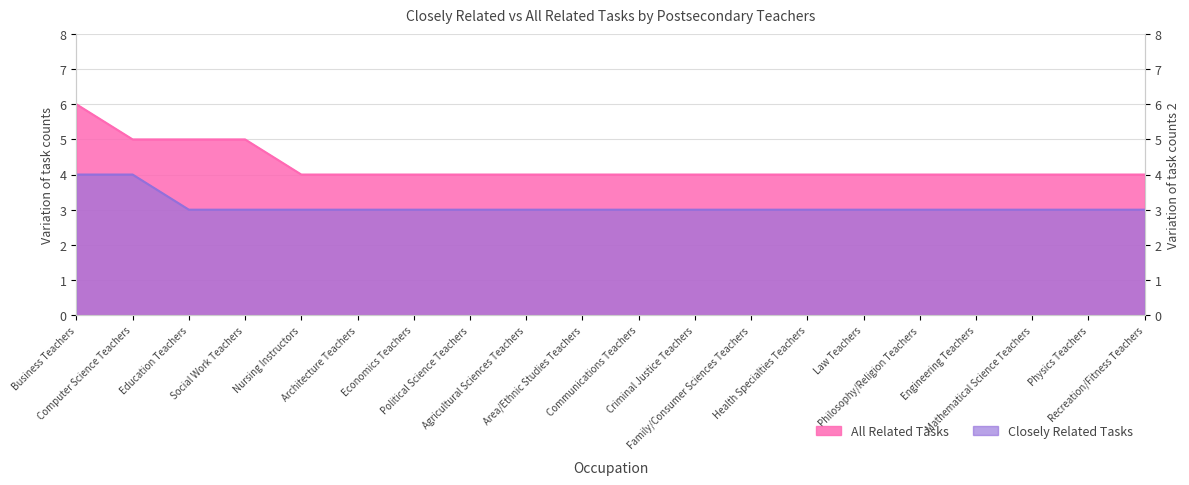

True or false: All Related Tasks and Closely Related Tasks intersect in this chart.

False